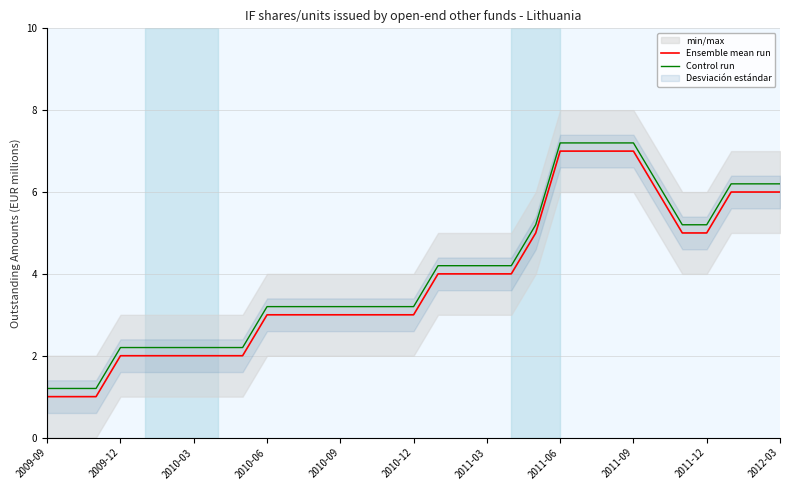

What is the lowest value of the Control run series?

1.2